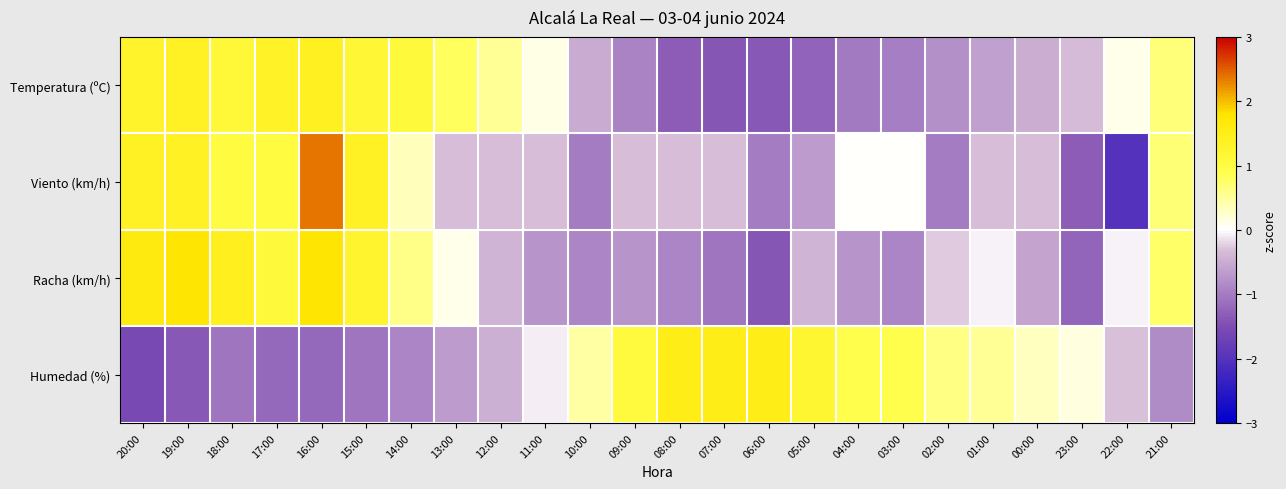

Which series has the largest total across all categories?

Viento (km/h)